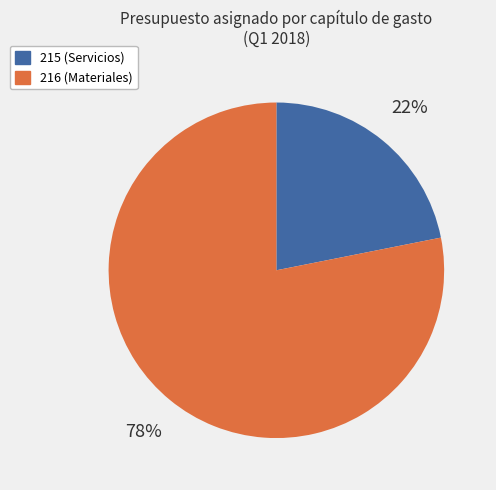

How many segments does this pie chart have?

2